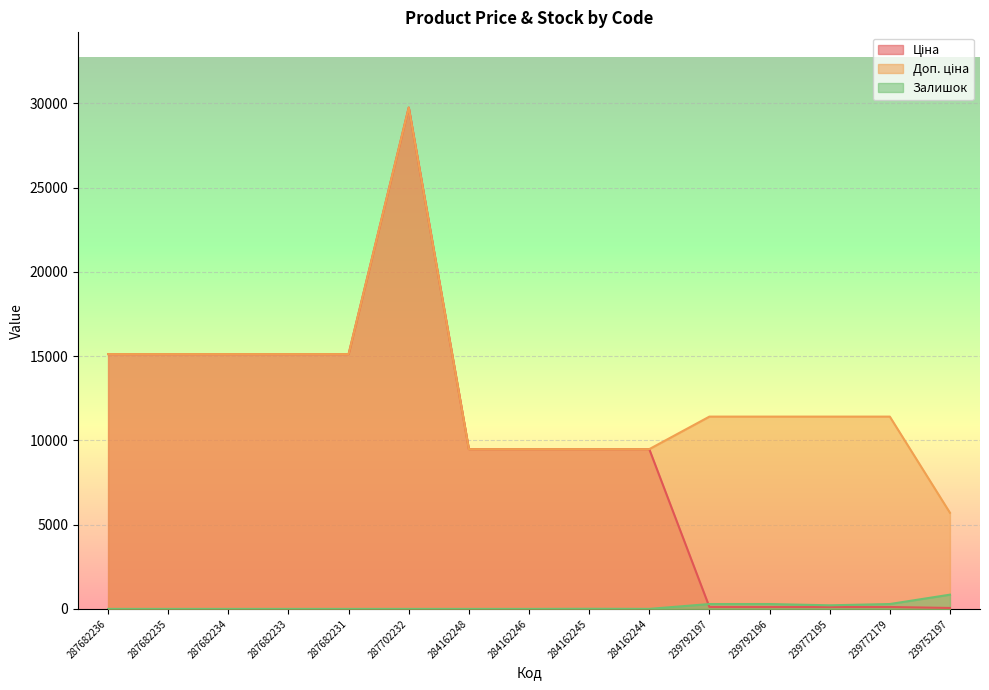

The Ціна series shows 9480.1 at 284162248. True or false?

True